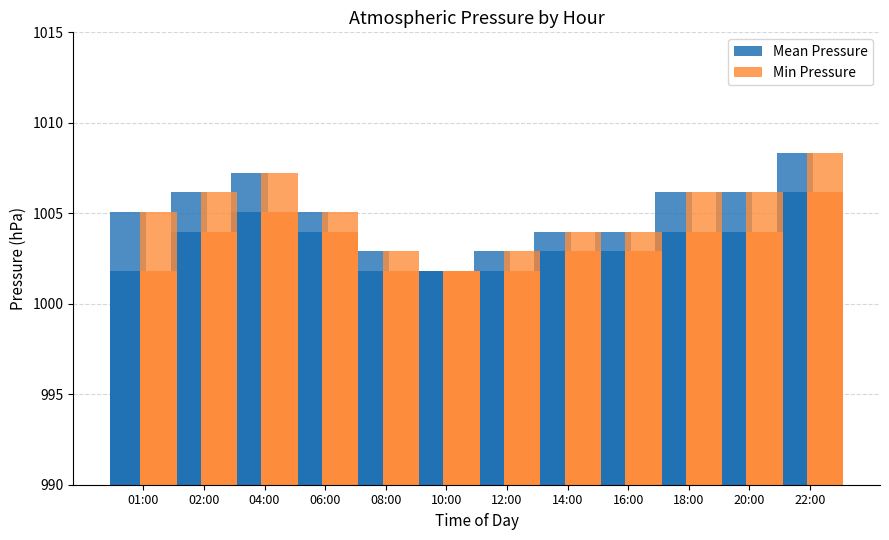

How many bars are there in total?

24